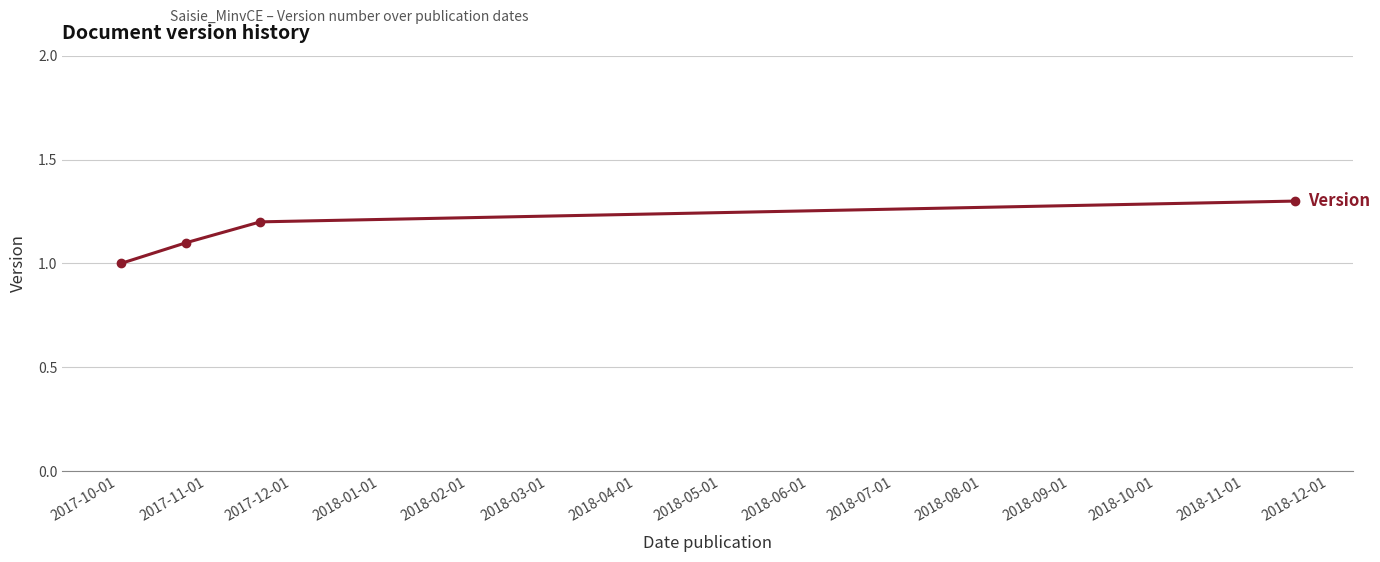

Reading right to left, extract all data points from this chart.

1.3	1.2	1.1	1.0